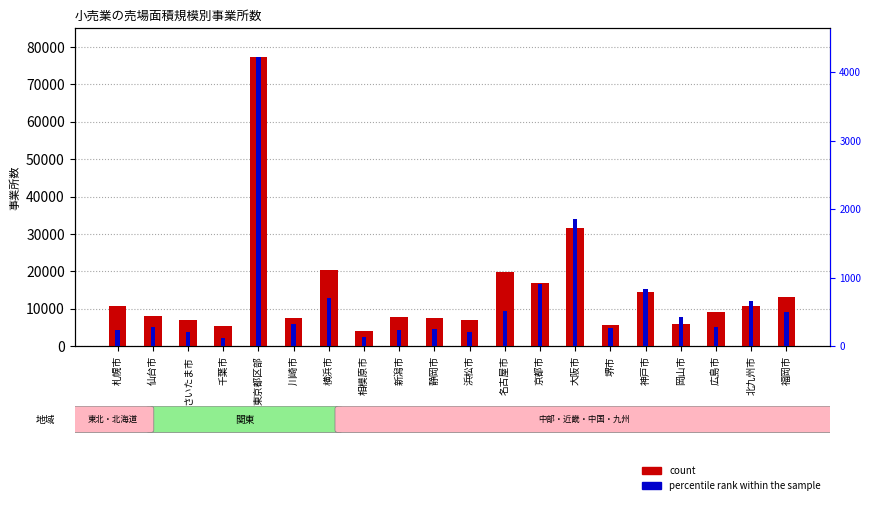

Rank the series by their maximum value, from lowest to highest.

percentile rank within the sample, count